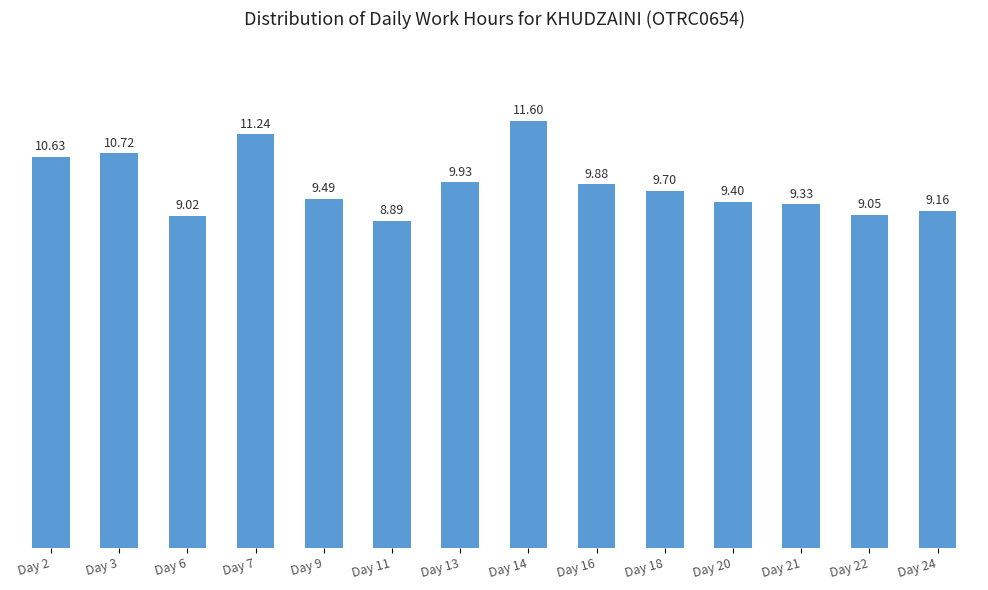

What value does the data have at Day 11?

8.9